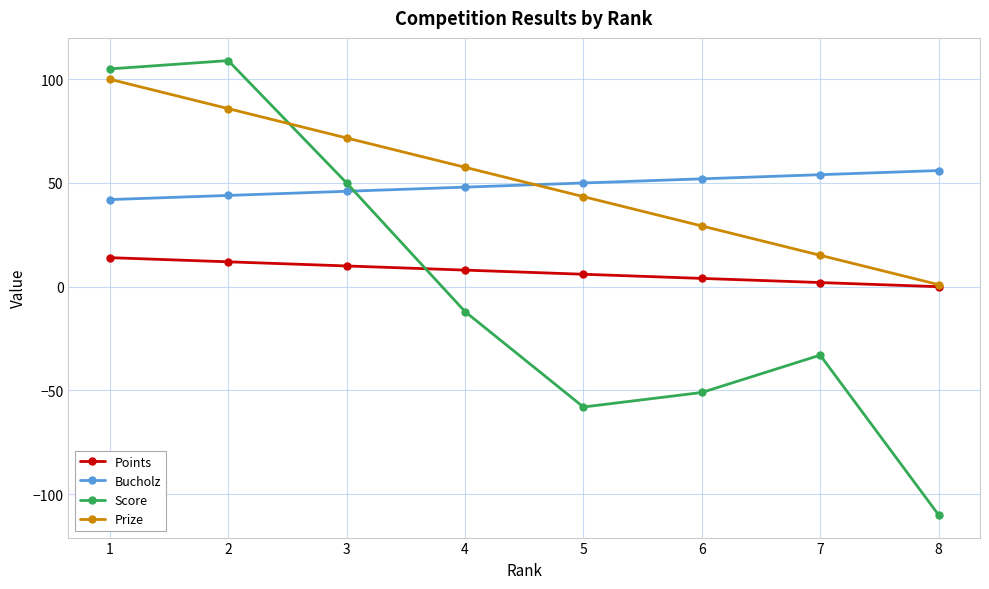

What is the approximate value of Prize at 5?

43.4